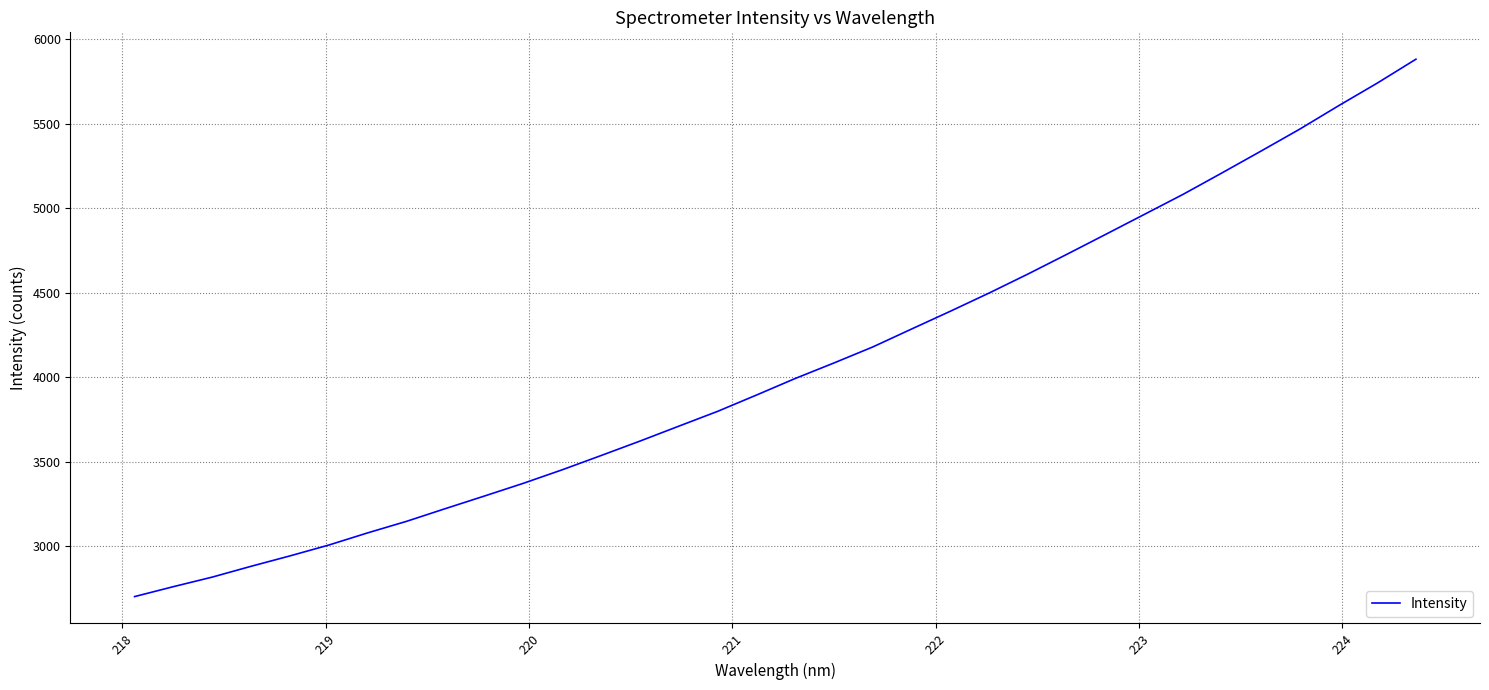

What is the difference between the maximum and minimum values?

3182.7